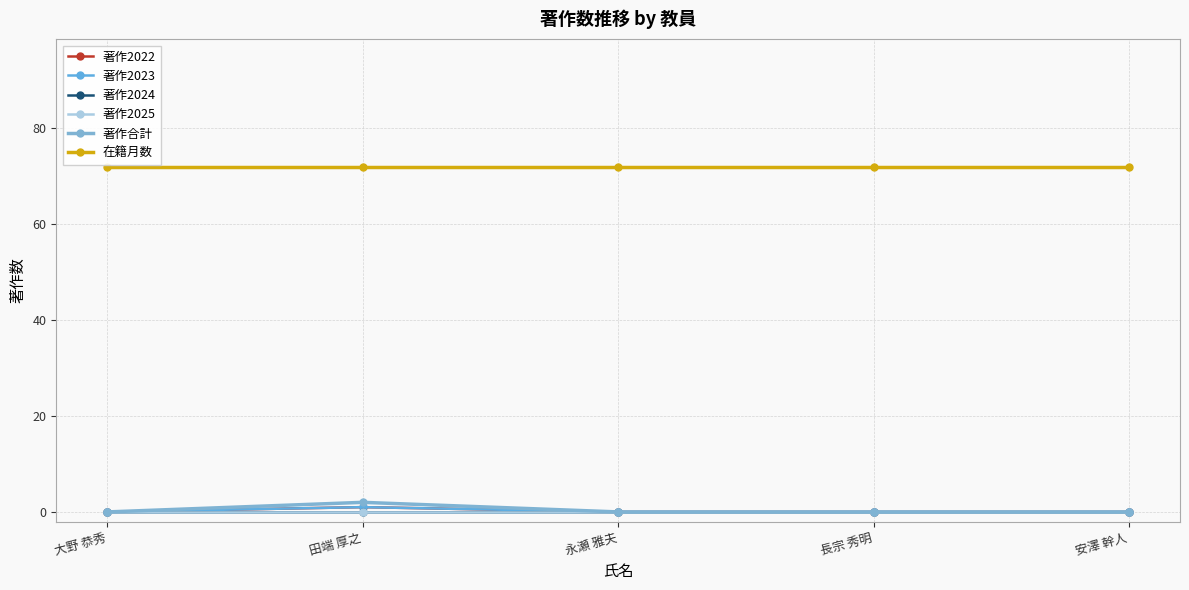

Reading right to left, extract all data points from this chart.

著作2022: 安澤 幹人=0	長宗 秀明=0	永瀬 雅夫=0	田端 厚之=1	大野 恭秀=0
著作2023: 安澤 幹人=0	長宗 秀明=0	永瀬 雅夫=0	田端 厚之=1	大野 恭秀=0
著作2024: 安澤 幹人=0	長宗 秀明=0	永瀬 雅夫=0	田端 厚之=0	大野 恭秀=0
著作2025: 安澤 幹人=0	長宗 秀明=0	永瀬 雅夫=0	田端 厚之=0	大野 恭秀=0
著作合計: 安澤 幹人=0	長宗 秀明=0	永瀬 雅夫=0	田端 厚之=2	大野 恭秀=0
在籍月数: 安澤 幹人=72	長宗 秀明=72	永瀬 雅夫=72	田端 厚之=72	大野 恭秀=72